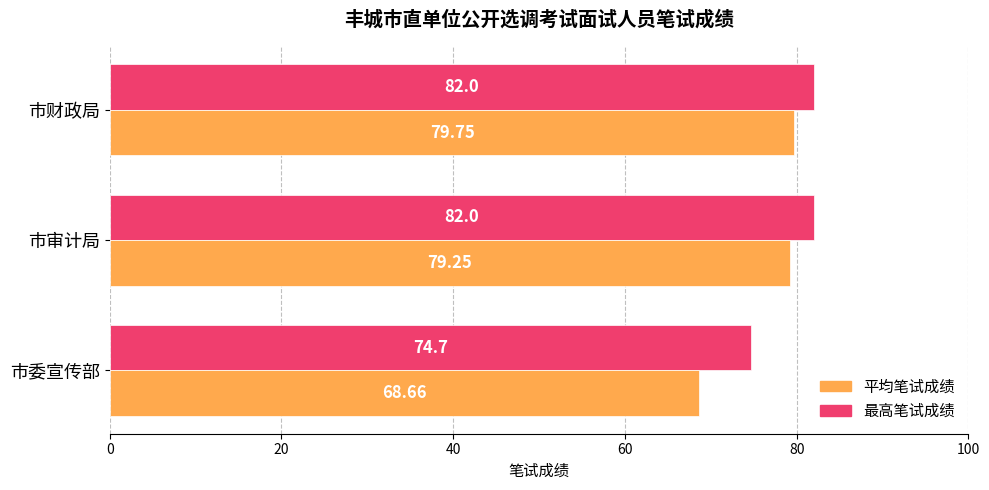

At which category is the sum across all series the highest?

市财政局